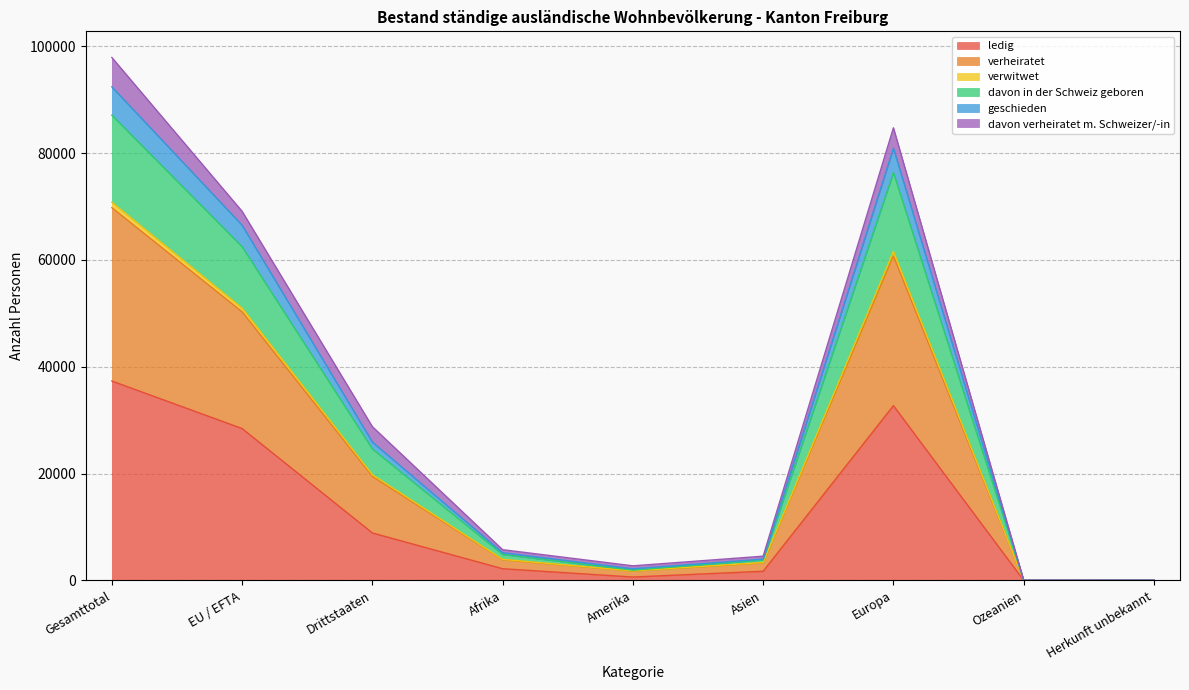

What is the label of the 5th point from the left?

Amerika